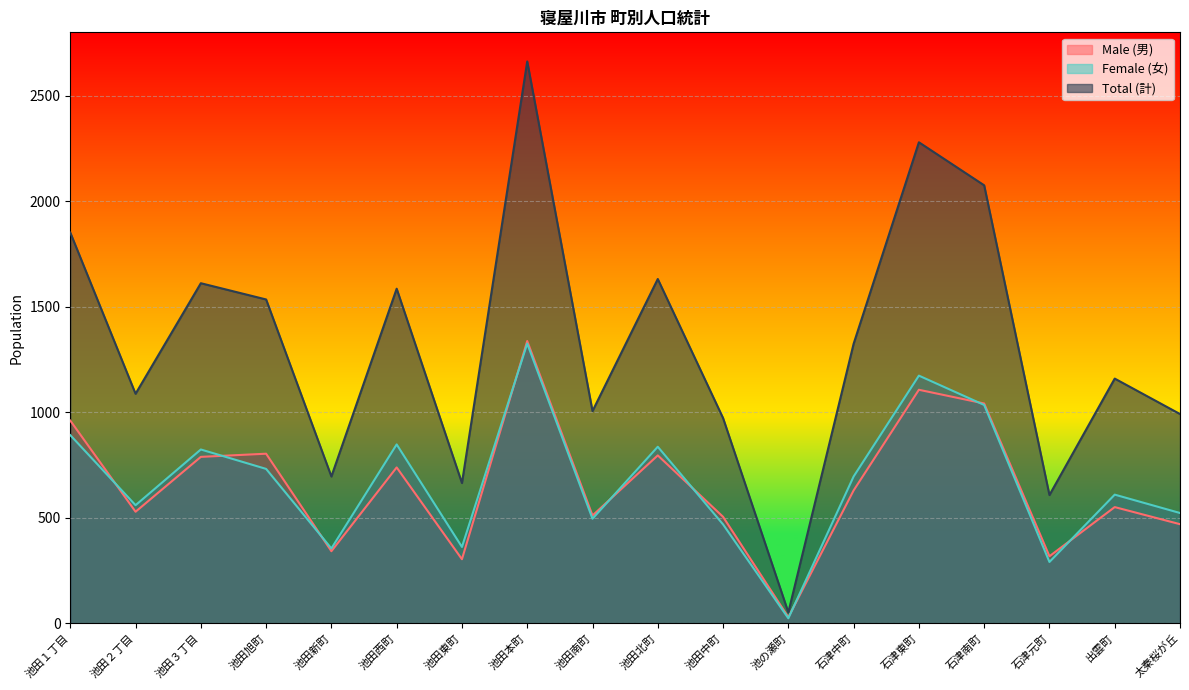

True or false: Female (女) has more than 0 interior local peaks.

True